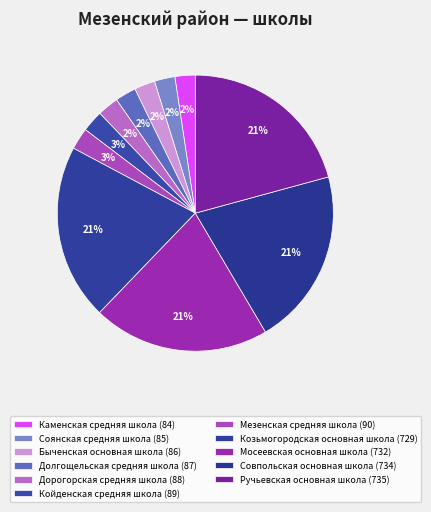

How many segments does this pie chart have?

11